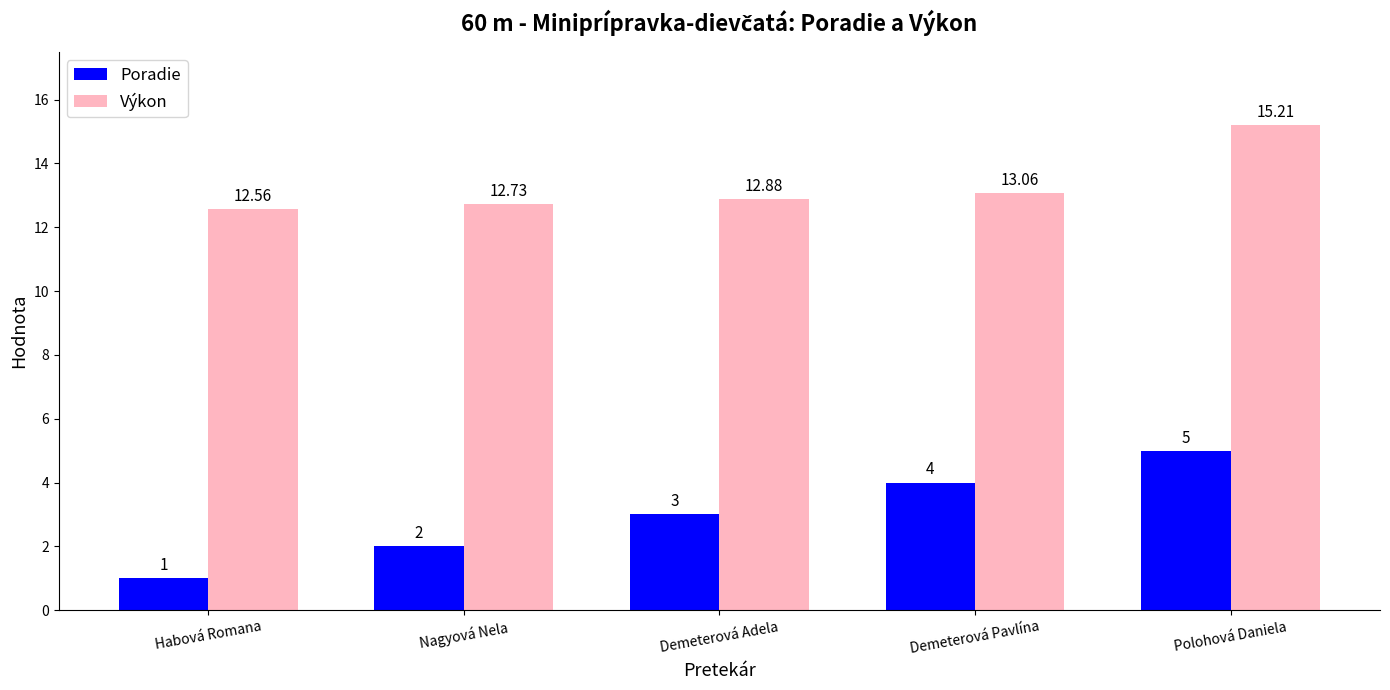

Which category has the highest value in the Poradie series?

Polohová Daniela